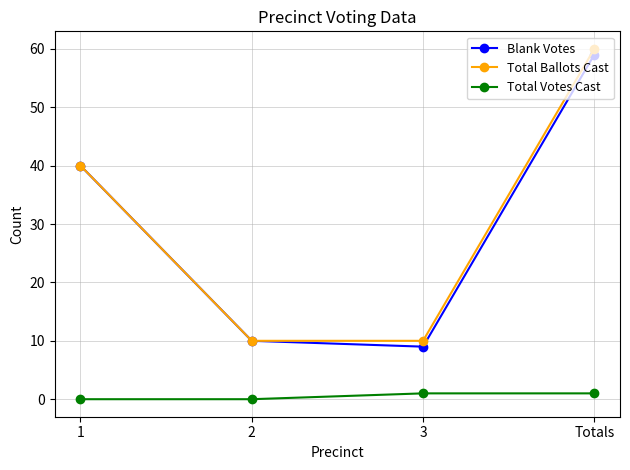

Is it true that Blank Votes equals 13 at 3?

False